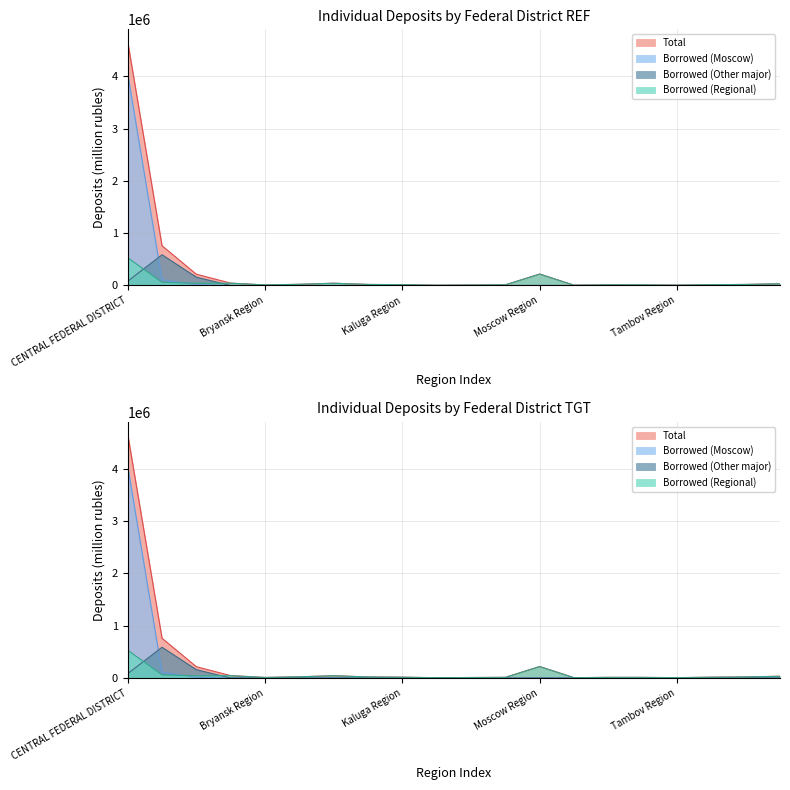

In Total, how many points are higher than both neighbors (excluding endpoints)?

3